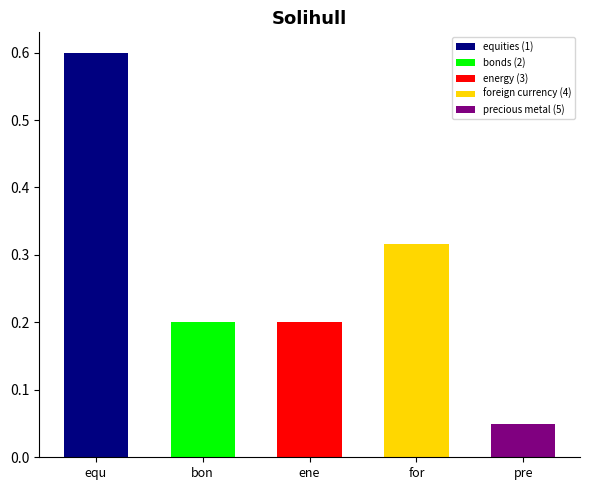

What is the greatest value displayed?

0.6